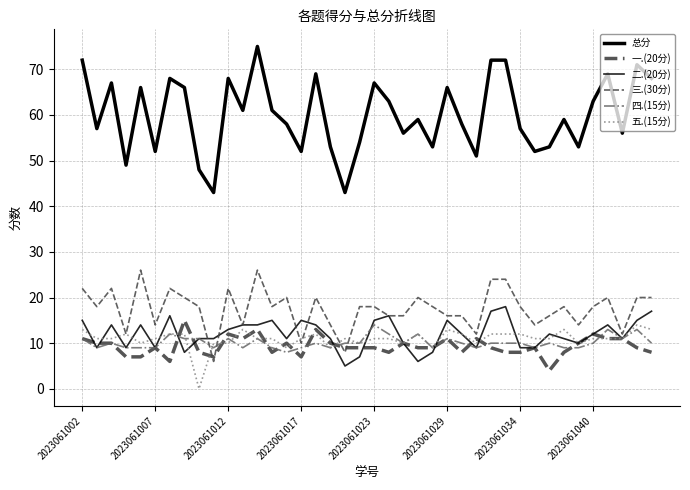

Is this an area chart (filled region under the line)?

No